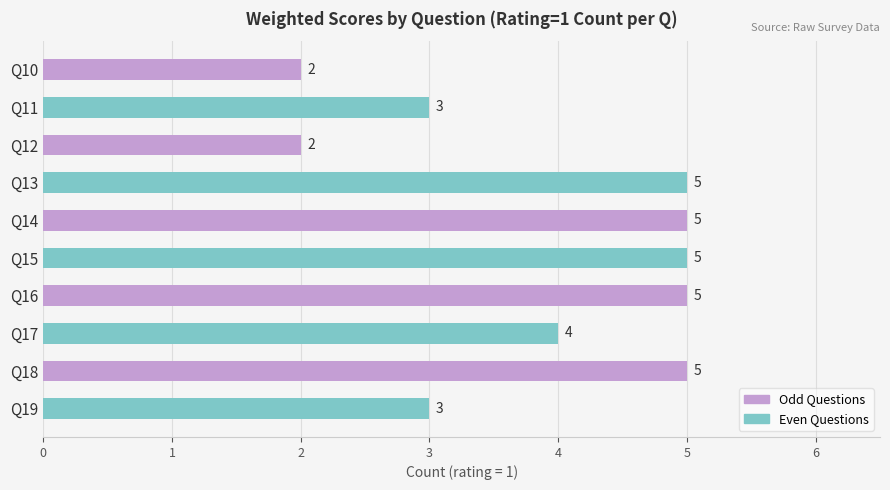

Which has a higher value, Q14 or Q11?

Q14